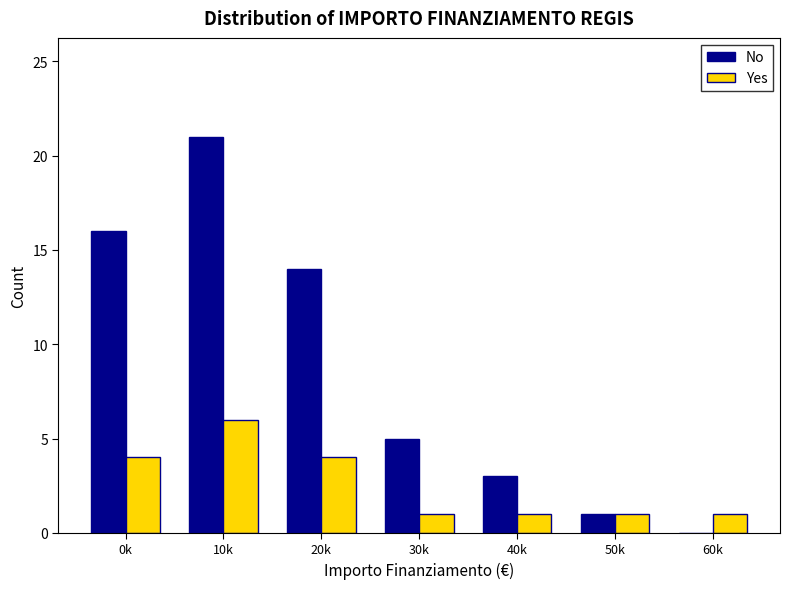

Which category has the highest value across all series?

10k